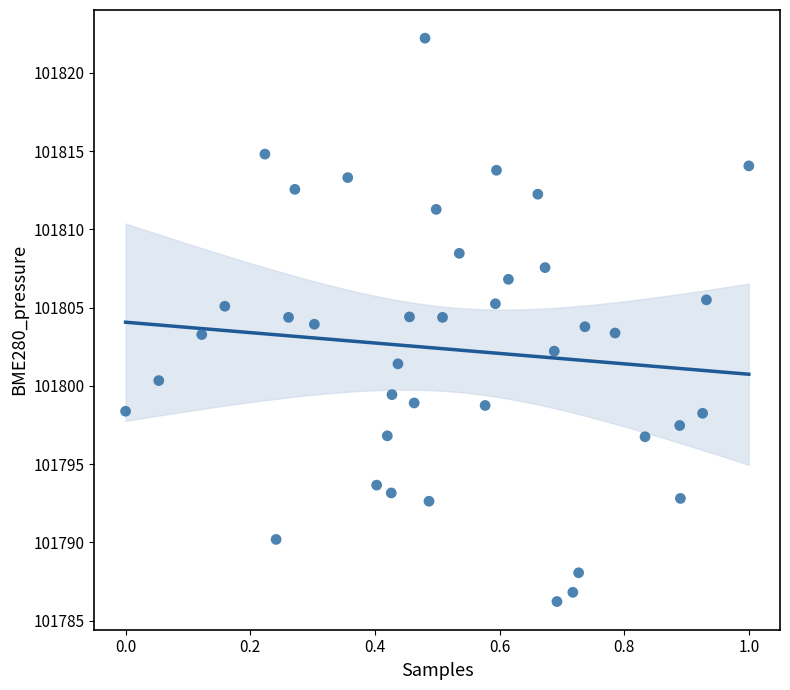

What is the range of X values (max minus min)?

1.0